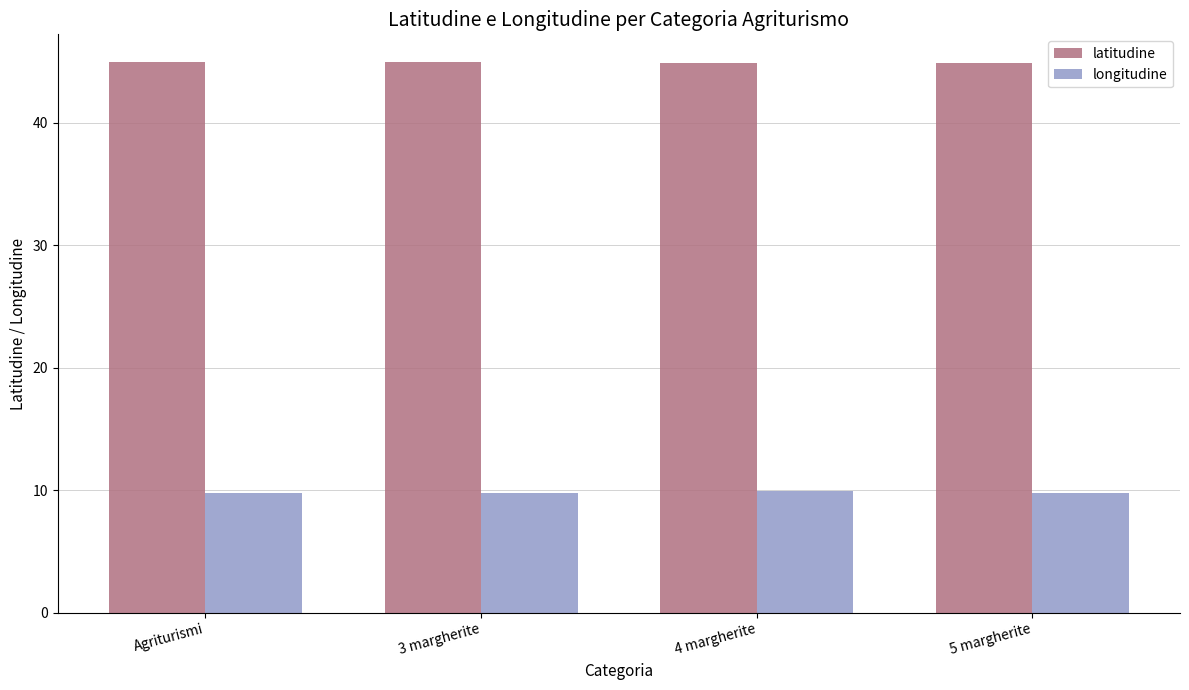

The latitudine series shows 68.8 at 5 margherite. True or false?

False